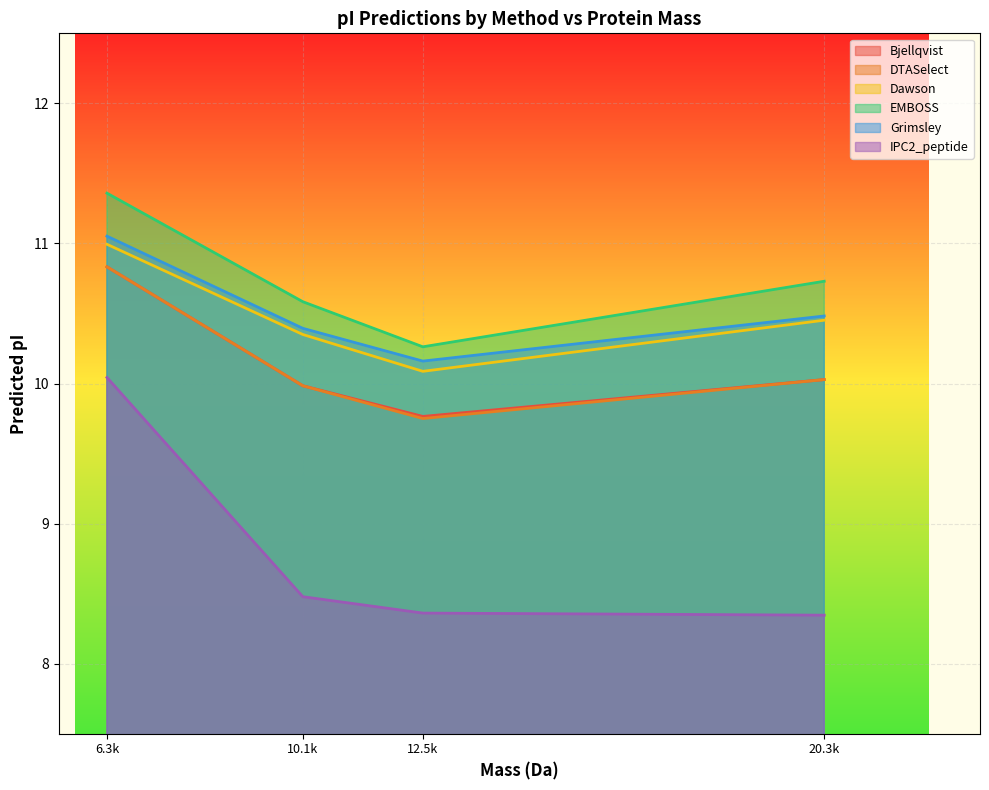

The value of Bjellqvist at 10.1k is 10.0. True or false?

True